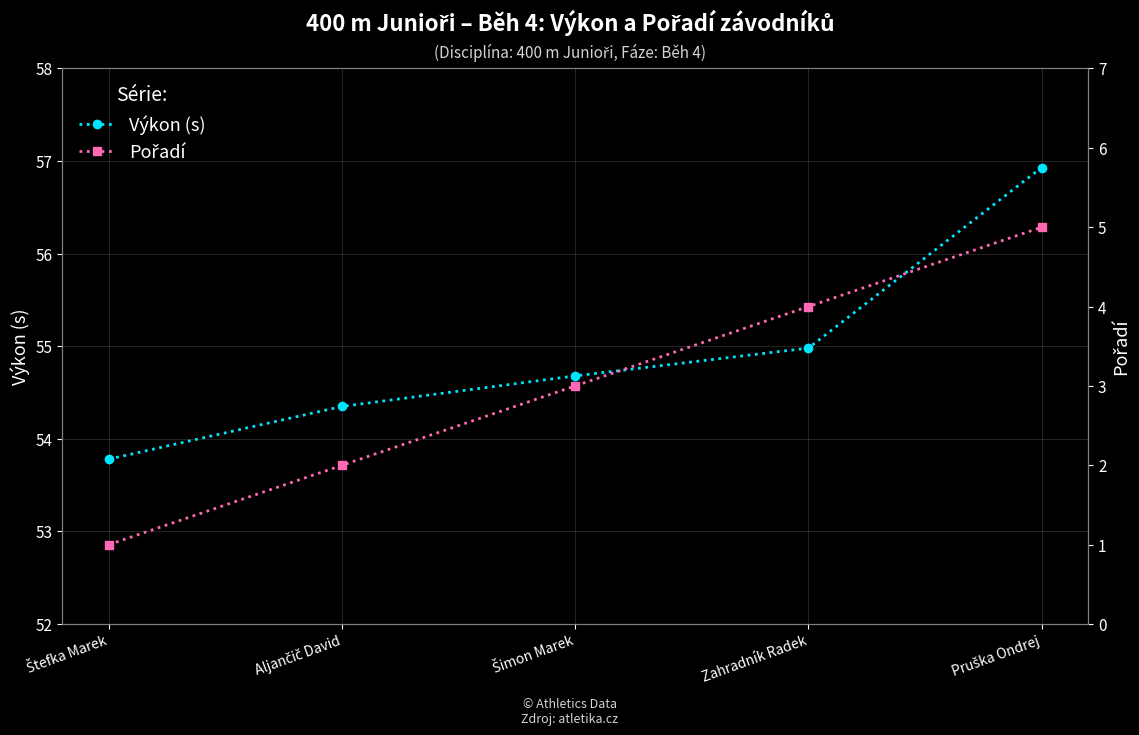

What is the greatest value displayed?

56.9